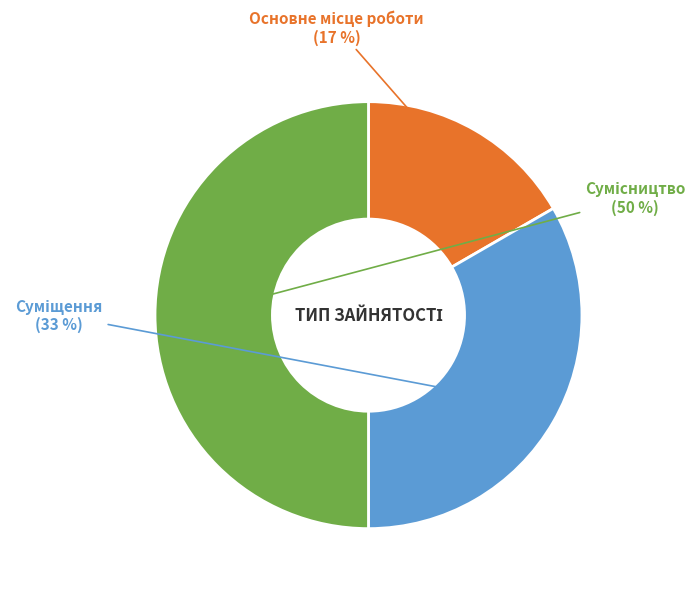

How many slices are in this pie chart?

3